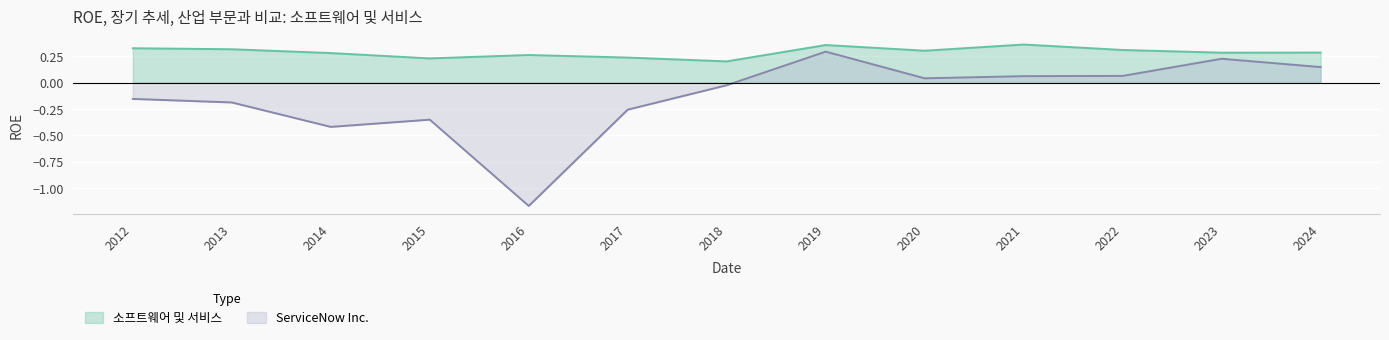

At how many categories does at least one series exceed 0?

13